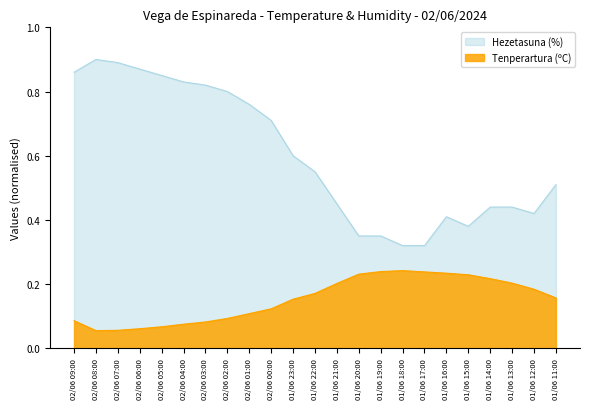

List the series in order of their peak value, highest first.

Hezetasuna (%), Tenperartura (ºC)